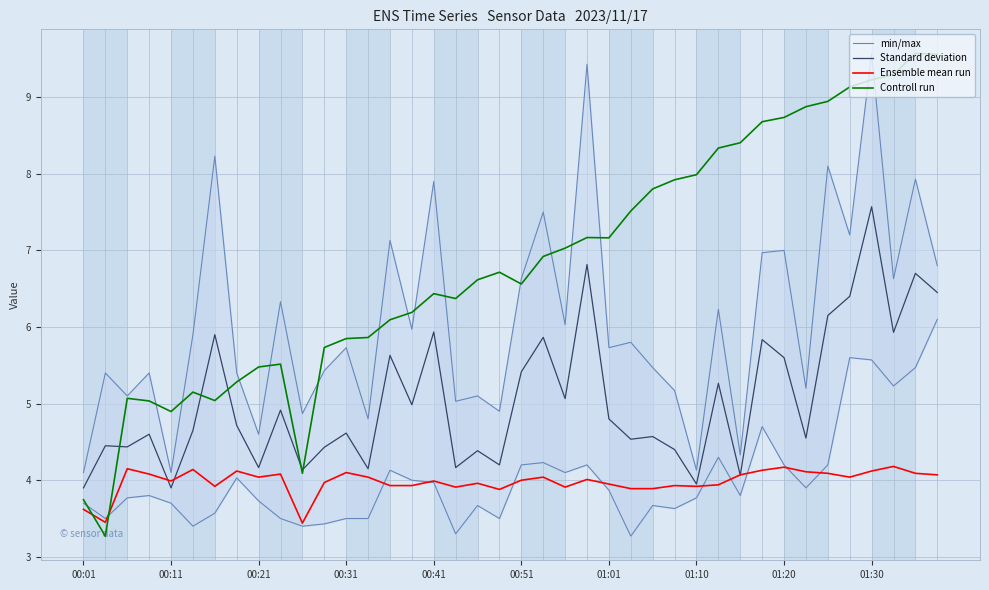

True or false: Controll run and Standard deviation cross at least once.

True